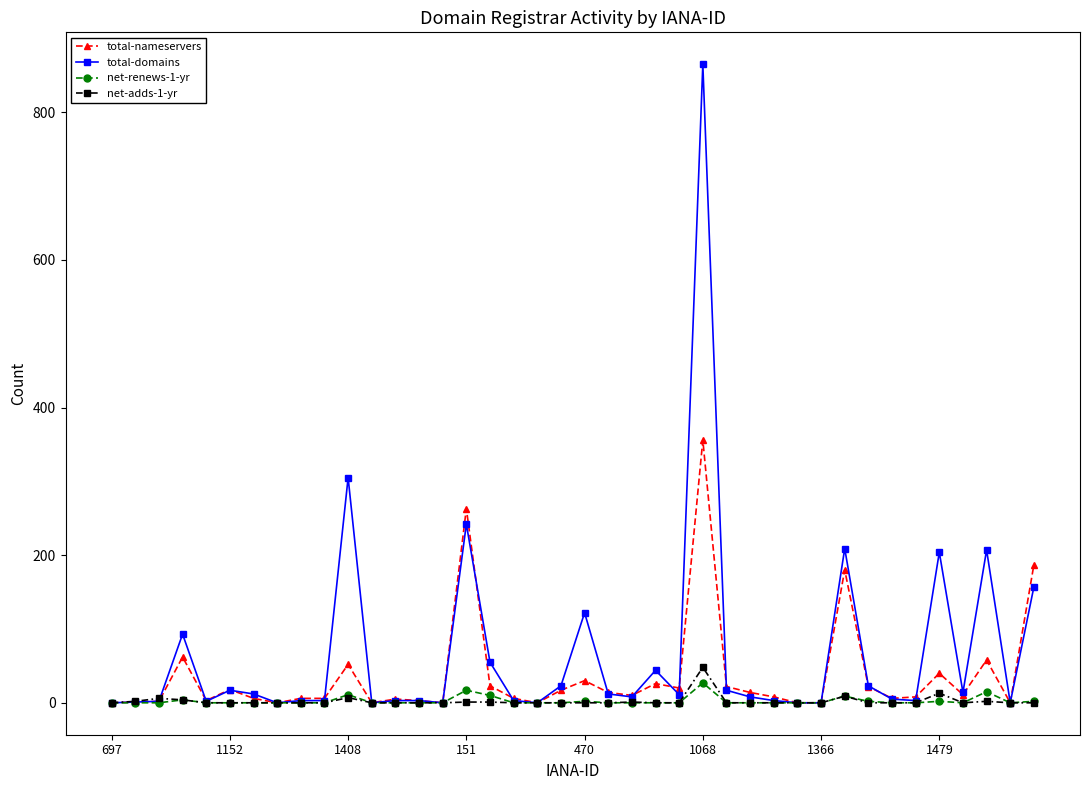

Which series has the largest total across all categories?

total-domains